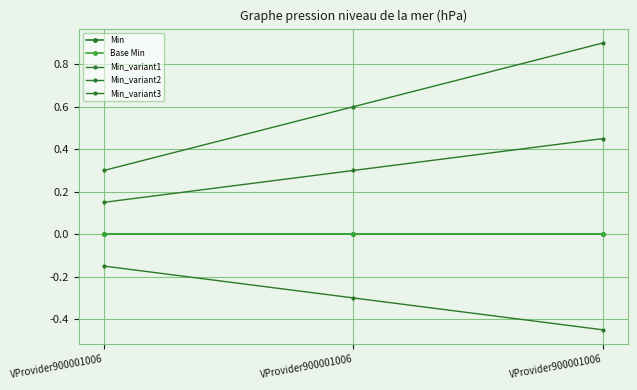

Is this an area chart (filled region under the line)?

No